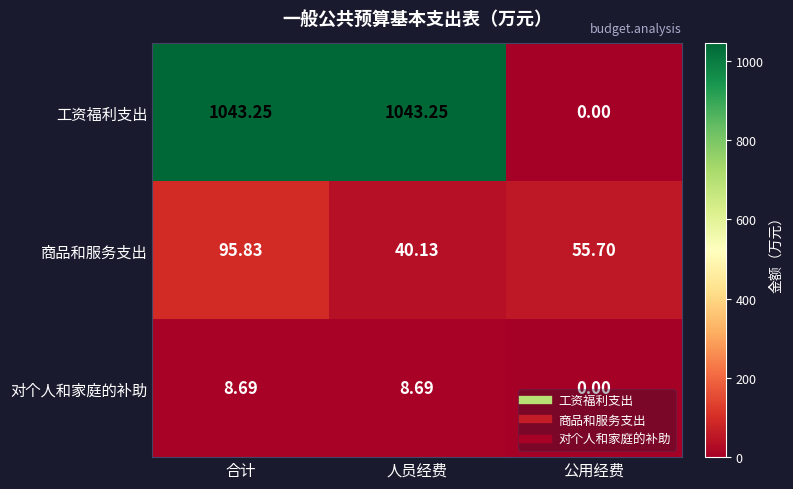

Count the number of data series in this chart.

3